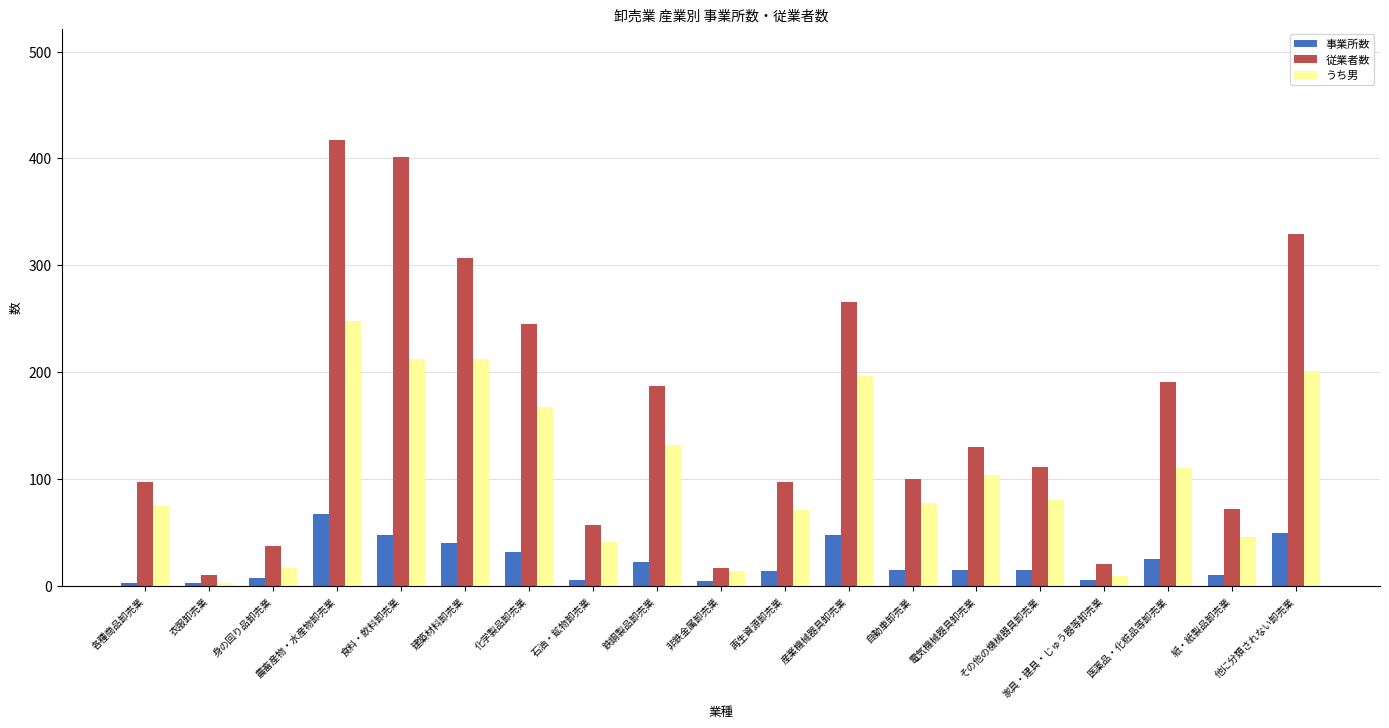

At which label does うち男 first exceed 80?

農畜産物・水産物卸売業